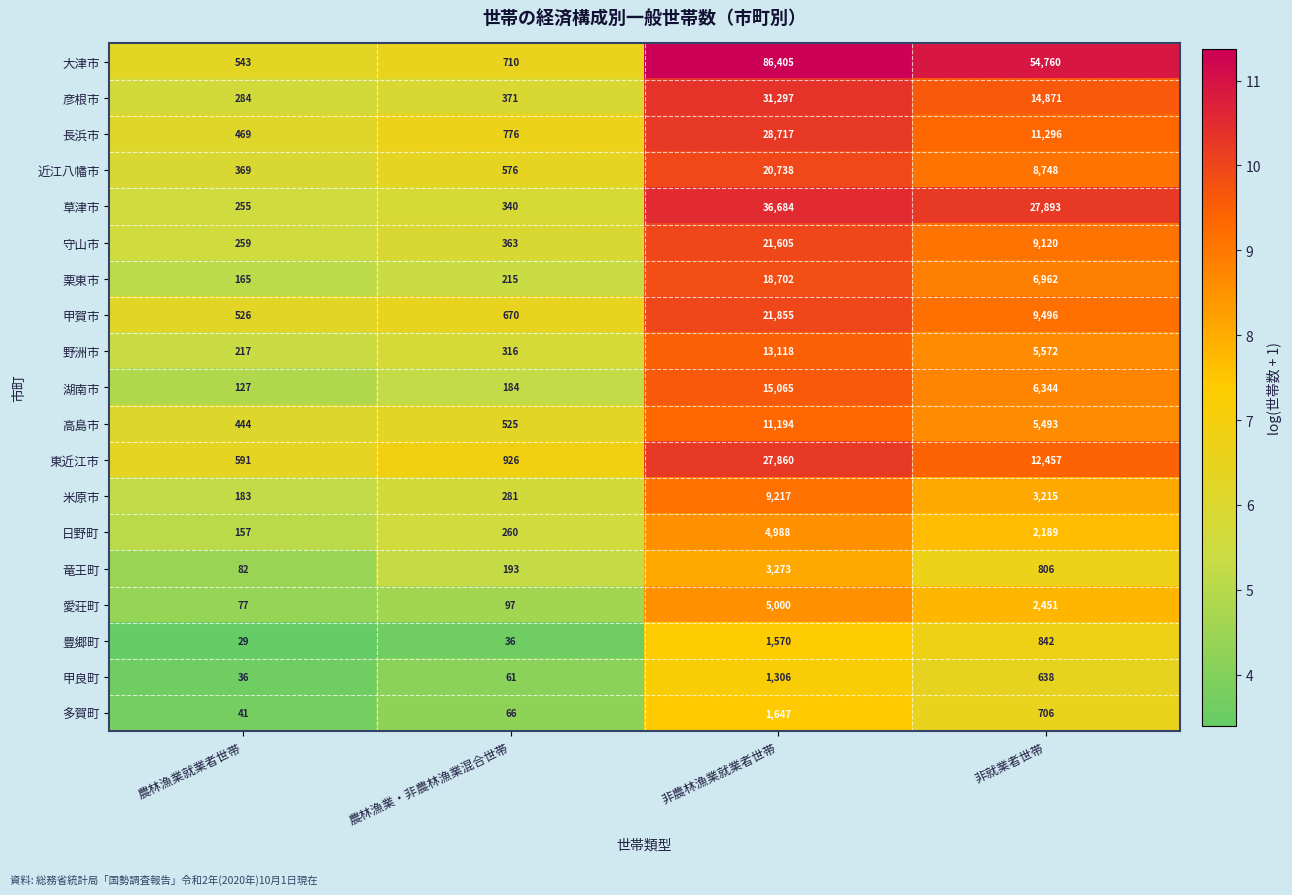

At which label is 湖南市 closest to 7596?

非就業者世帯